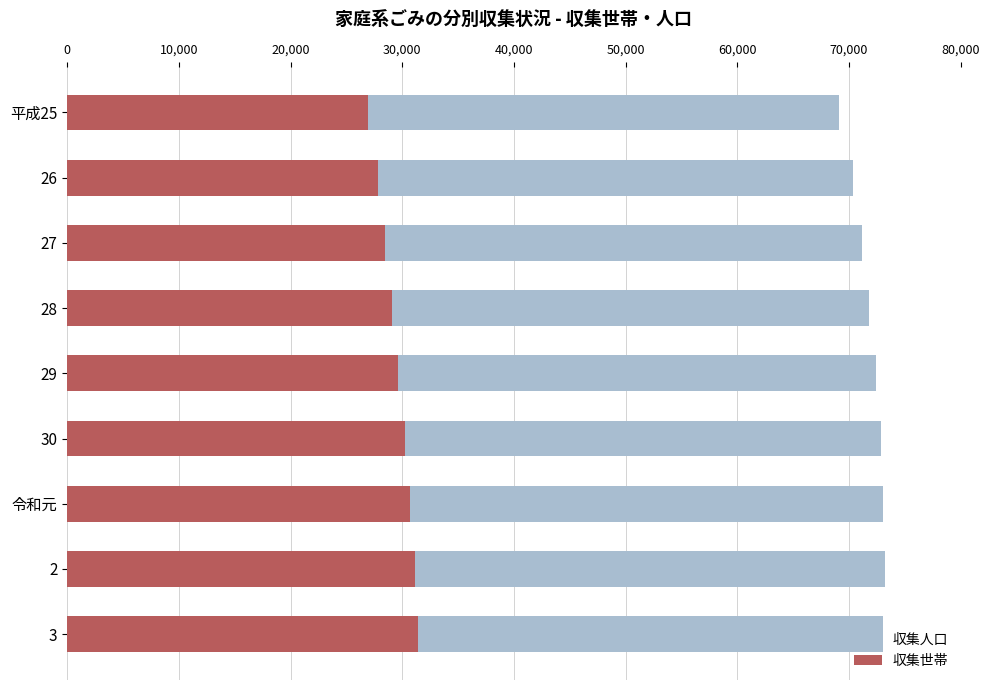

Is it true that 収集世帯 equals 15638 at 平成25?

False